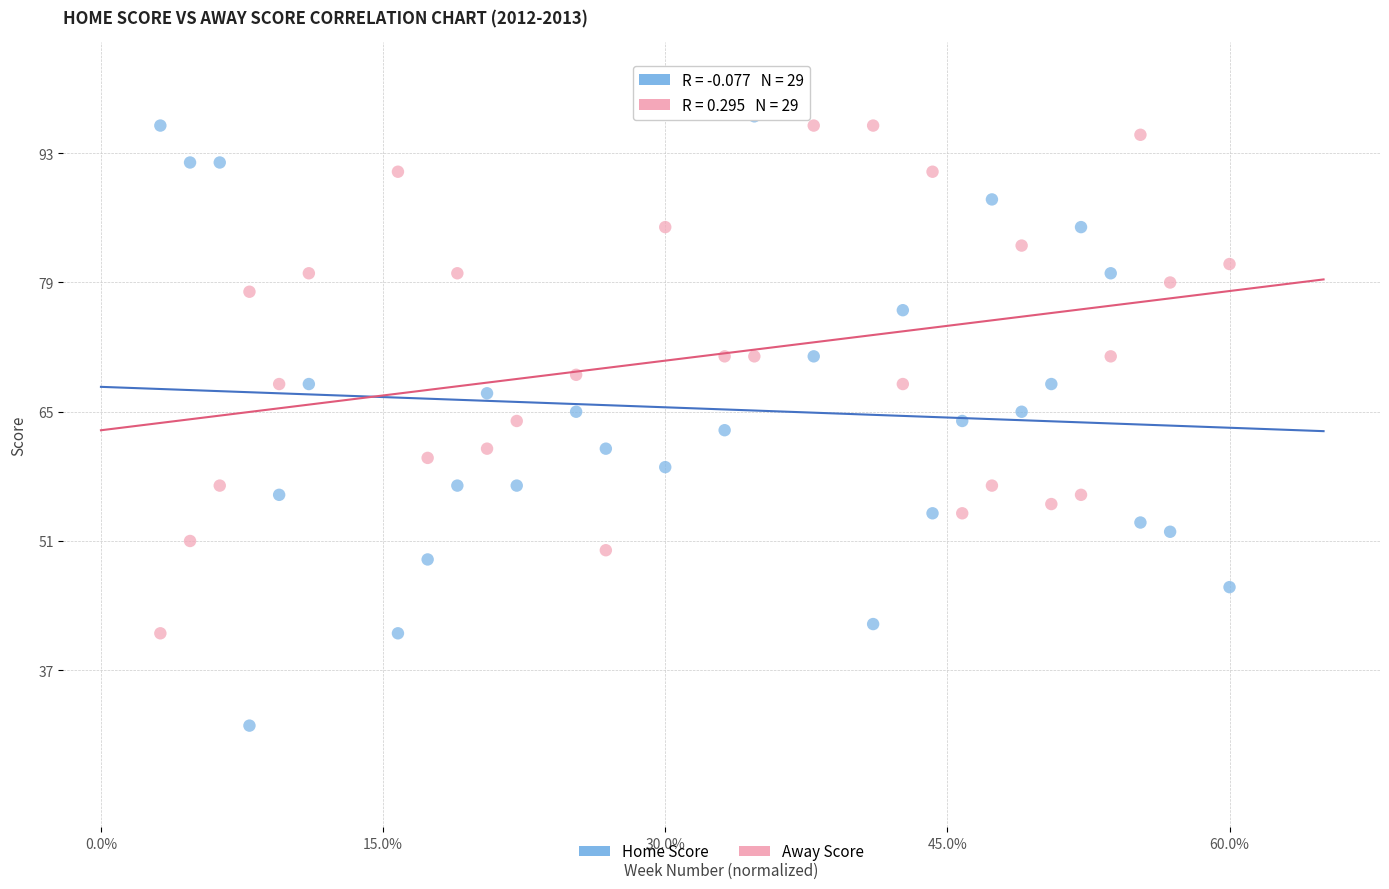

Which series reaches the minimum Y coordinate?

Home Score